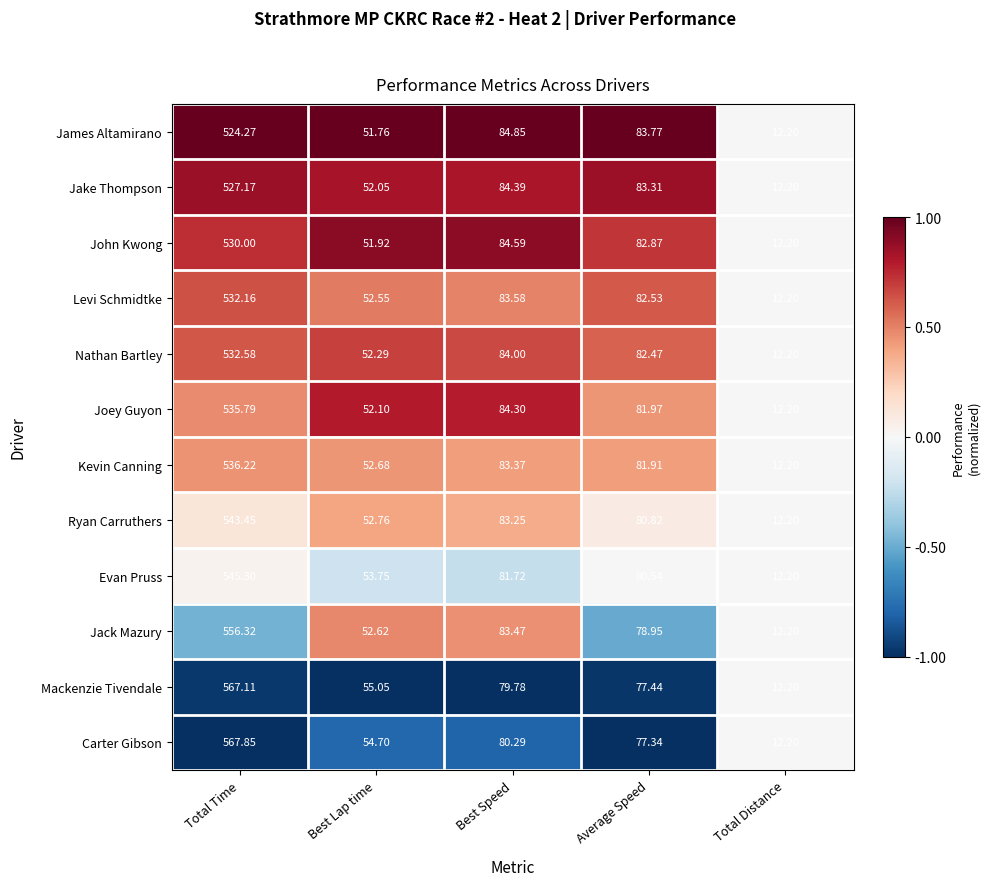

Which series has the widest spread of values?

Carter Gibson